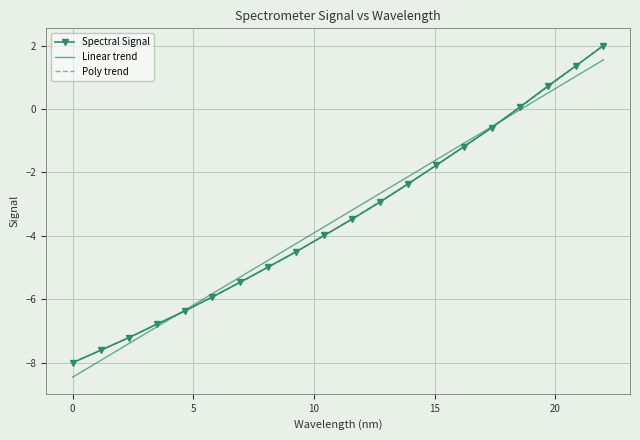

What is the minimum value shown in the chart?

-8.5